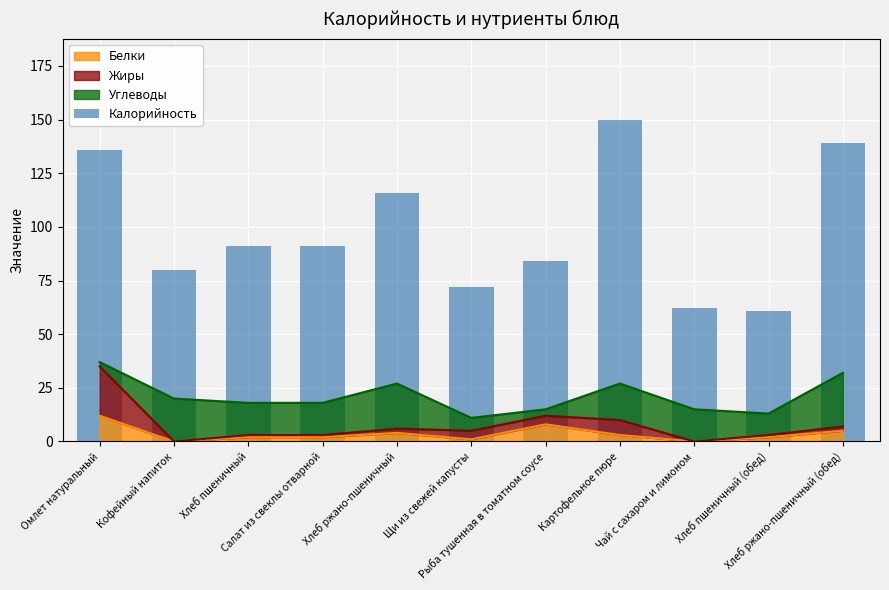

What is the value of the 5th bar from the left?

116